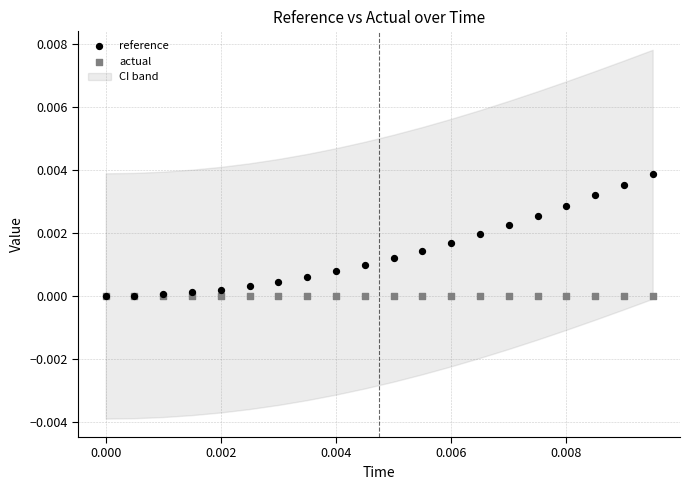

Which series contains the highest Y value?

reference